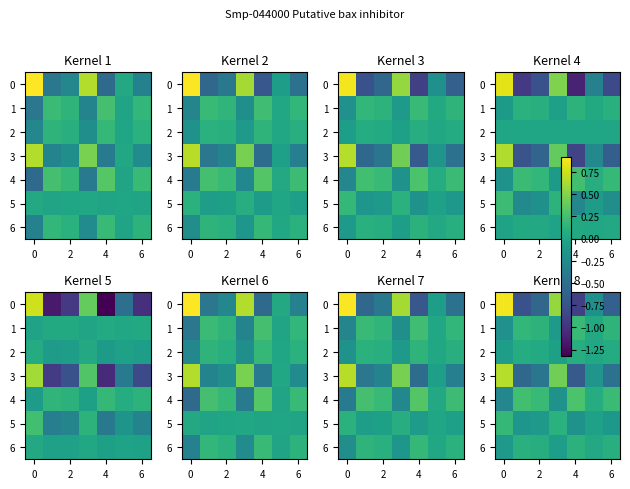

Count the number of data series in this chart.

7